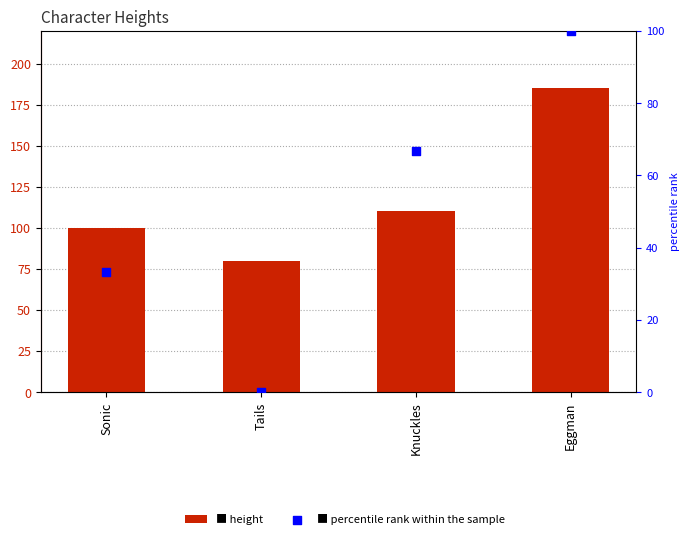

Which series has the widest spread of Y values?

height